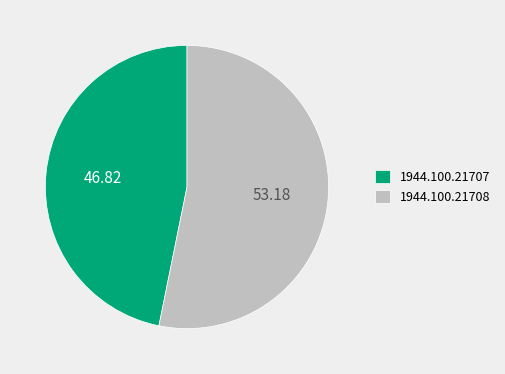

Approximately how many times larger is the value at 1944.100.21708 compared to 1944.100.21707?

1.1